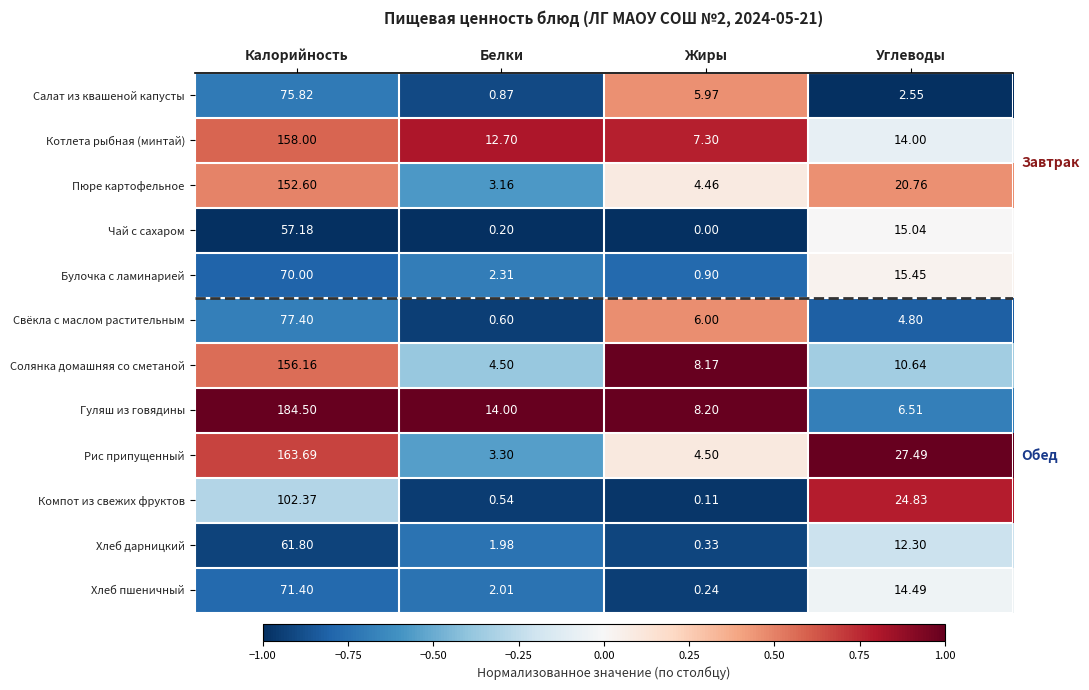

Where does the Солянка домашняя со сметаной series first go above 10?

Калорийность